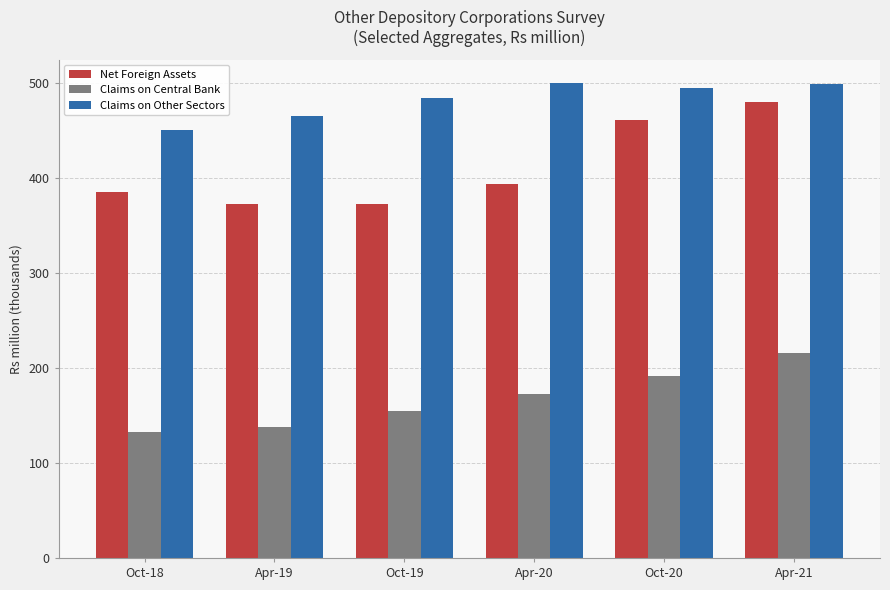

Which series has the largest range (max minus min)?

Net Foreign Assets